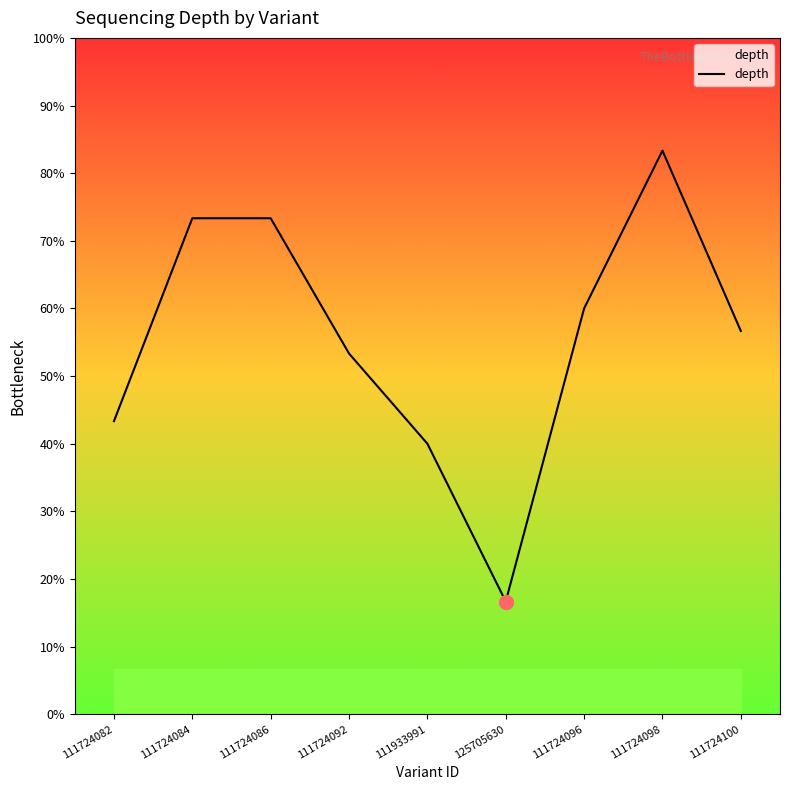

At which category does the chart reach its peak across all series?

111724098